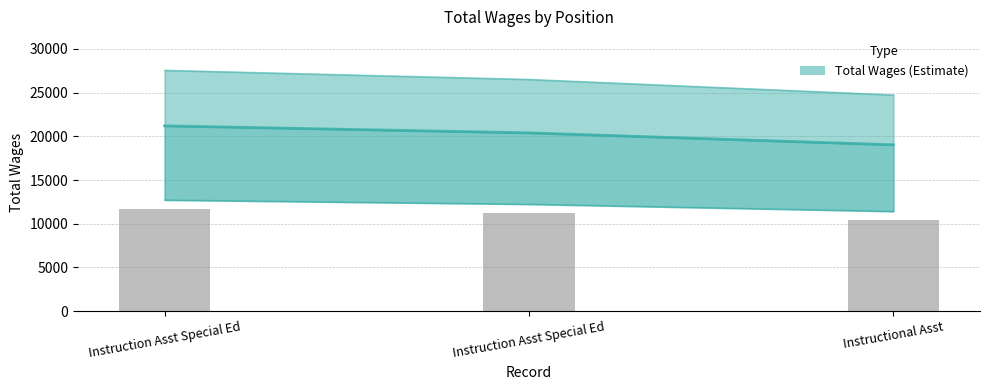

How many bars are there in total?

3